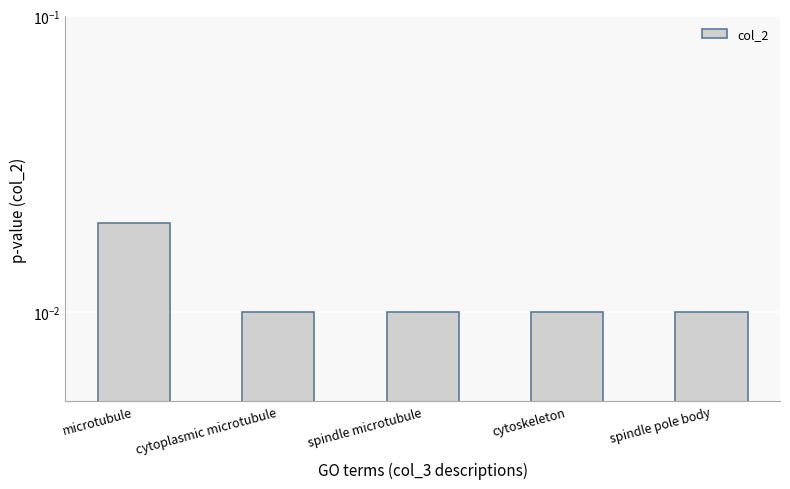

Count the number of categories in the chart.

5